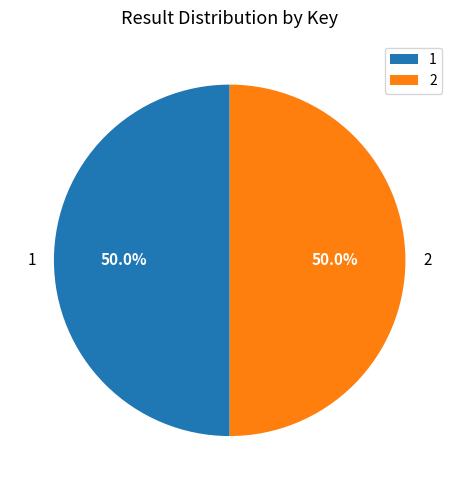

How many segments does this pie chart have?

2